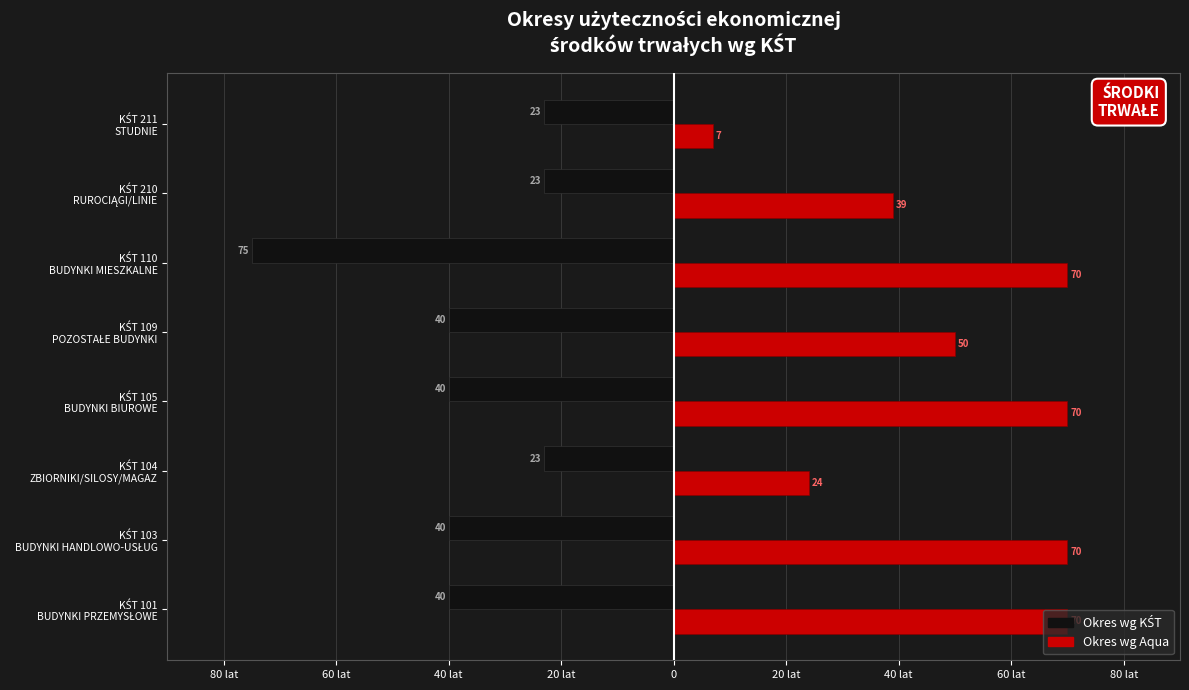

What are all the series names shown in the legend?

Okres wg KŚT, Okres wg Aqua